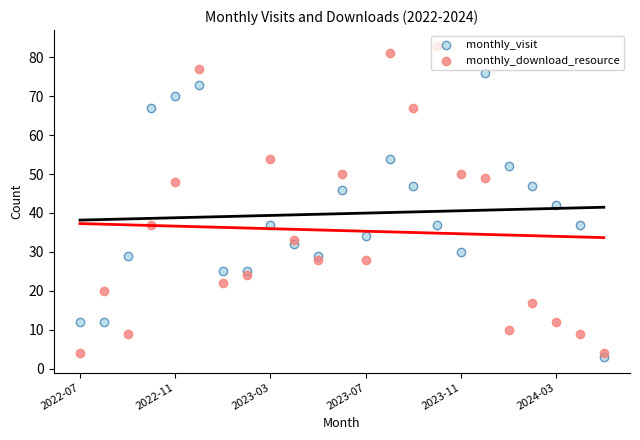

Which series contains the lowest Y value?

monthly_visit